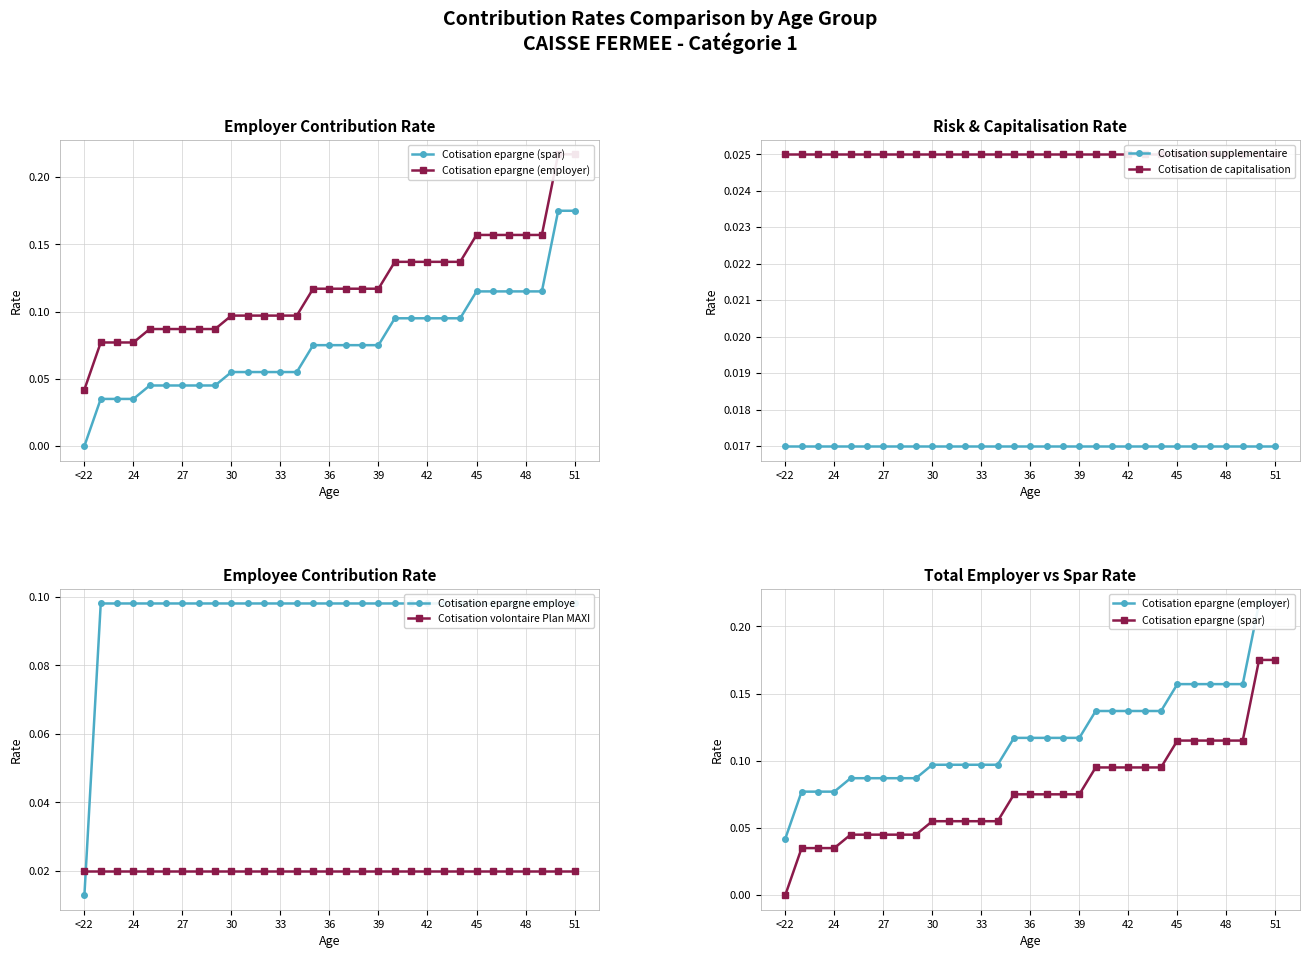

What are all the series names shown in the legend?

Cotisation epargne (spar), Cotisation epargne (employer), Cotisation supplementaire, Cotisation de capitalisation, Cotisation epargne employe, Cotisation volontaire Plan MAXI